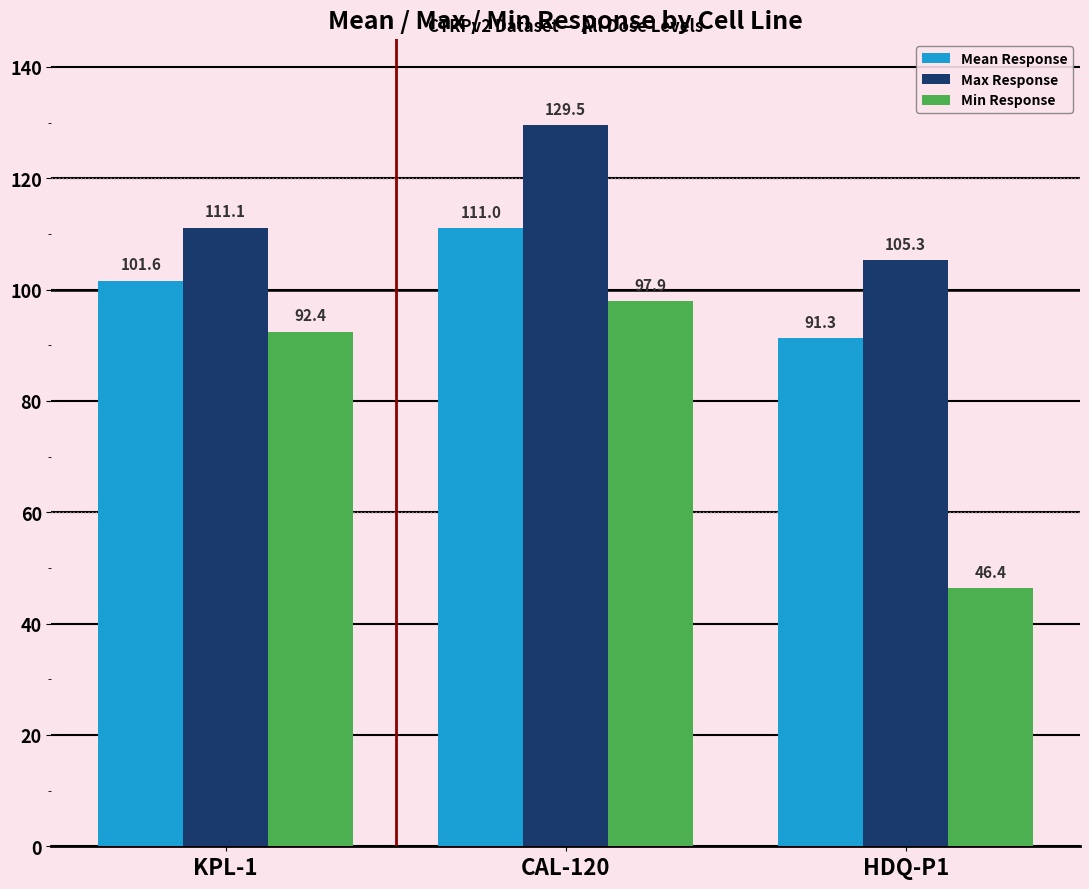

Rank the series at CAL-120 from lowest to highest value.

Min Response, Mean Response, Max Response